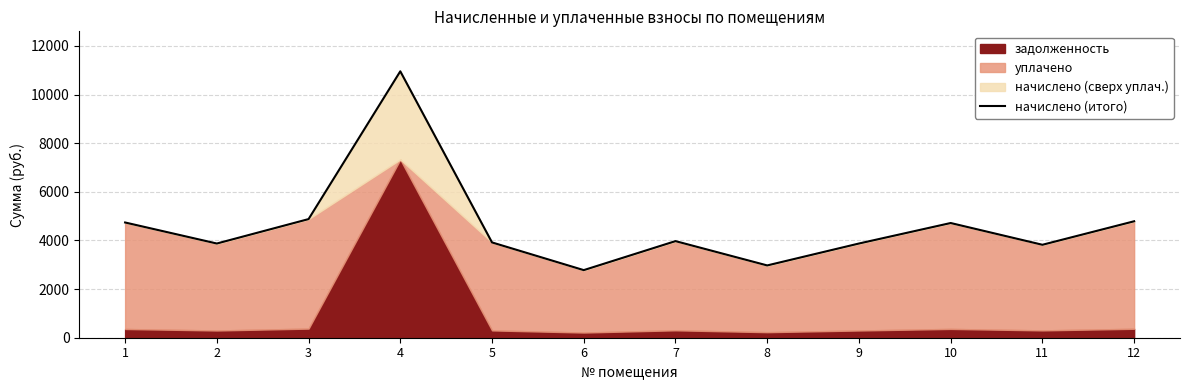

What is the value of the 2nd point from the left?

3875.0